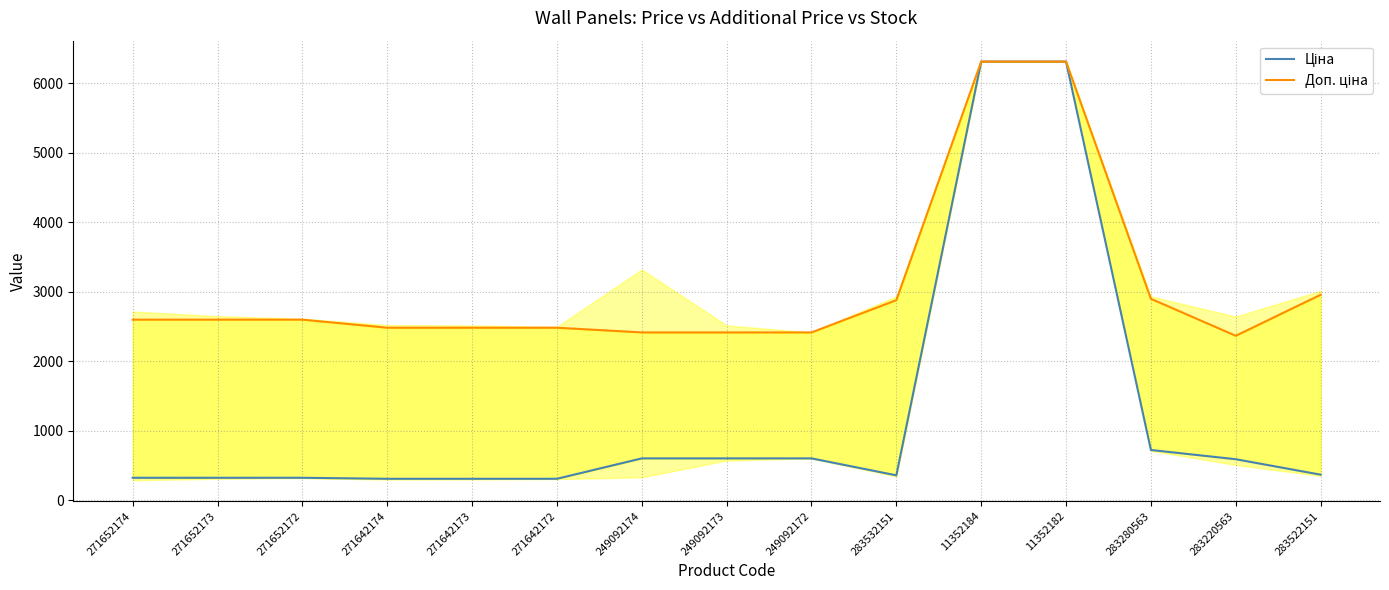

What is the difference between the maximum and second lowest values in the Ціна series?

5998.4